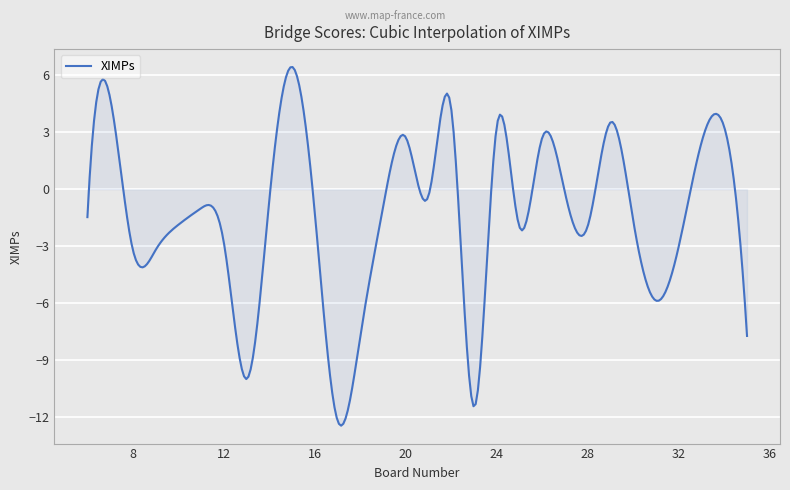

What is the minimum value shown in the chart?

-12.5